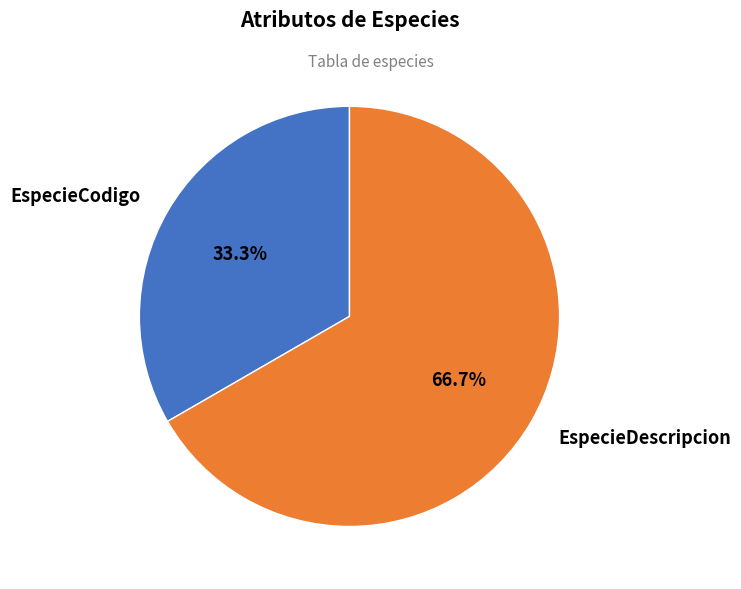

What is the majority slice?

EspecieDescripcion